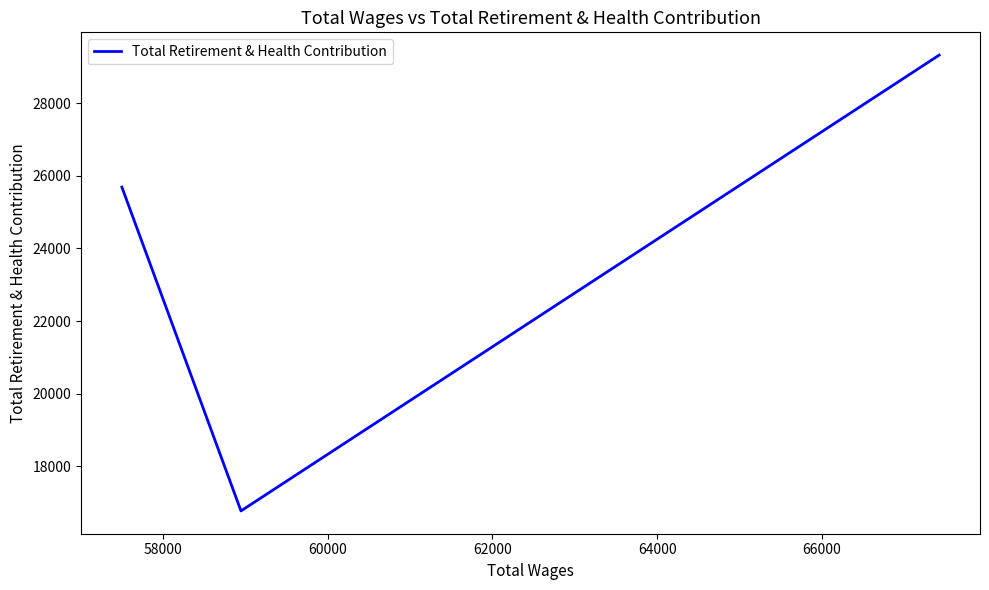

How many values are between 16767 and 29326?

3